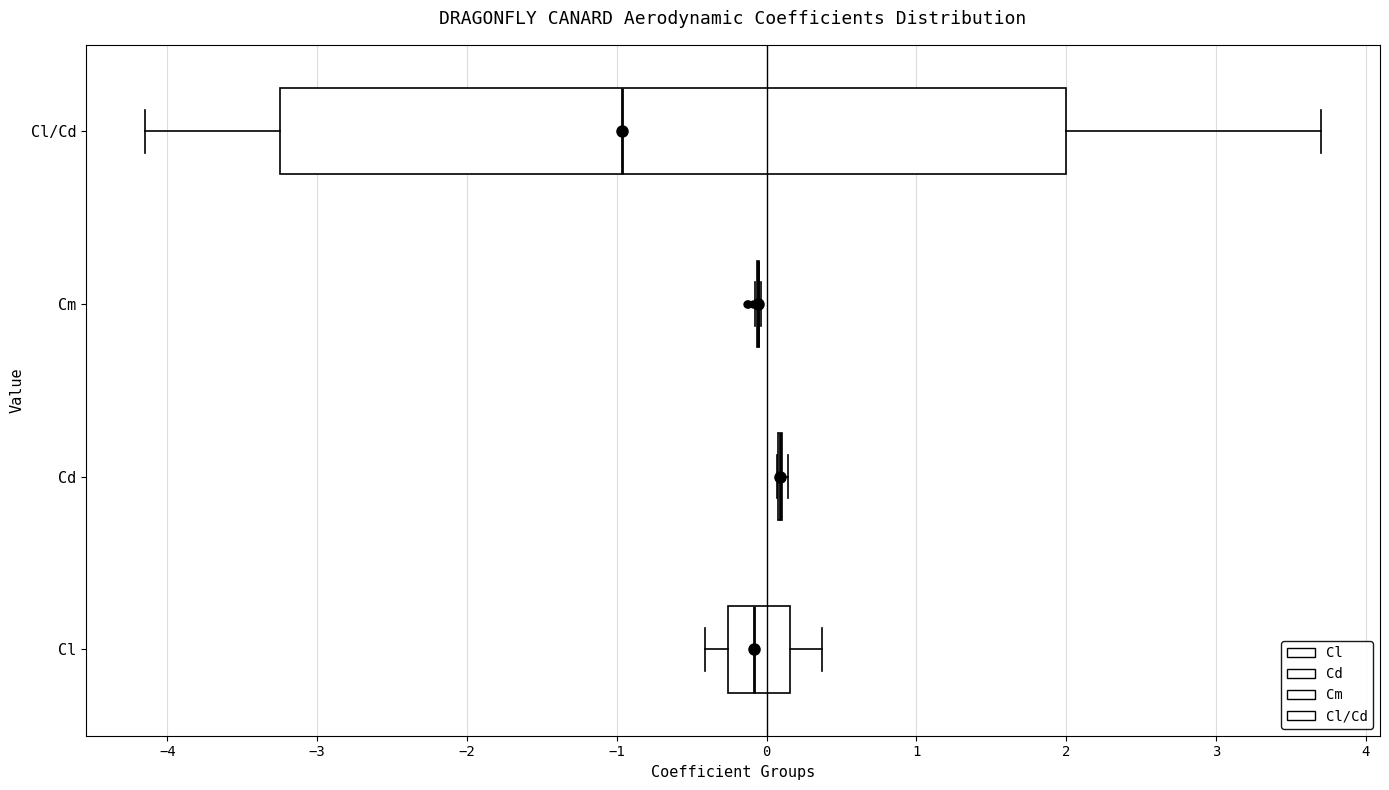

Reading bottom to top, transcribe this box plot: for each box, give where its median line is, the range the box spans, and where its two whiskers end, as read against the x-axis. The values are not printed on the chart, so give them approximately, as read against the axis.

Cl: median -0.1, box -0.3 to 0.2, whiskers -0.4 to 0.4
Cd: box collapsed to a line at 0.1, whiskers 0.1 to 0.1
Cm: box collapsed to a line at -0.1, whiskers -0.1 to 0.0
Cl/Cd: median -1.0, box -3.3 to 2.0, whiskers -4.2 to 3.7